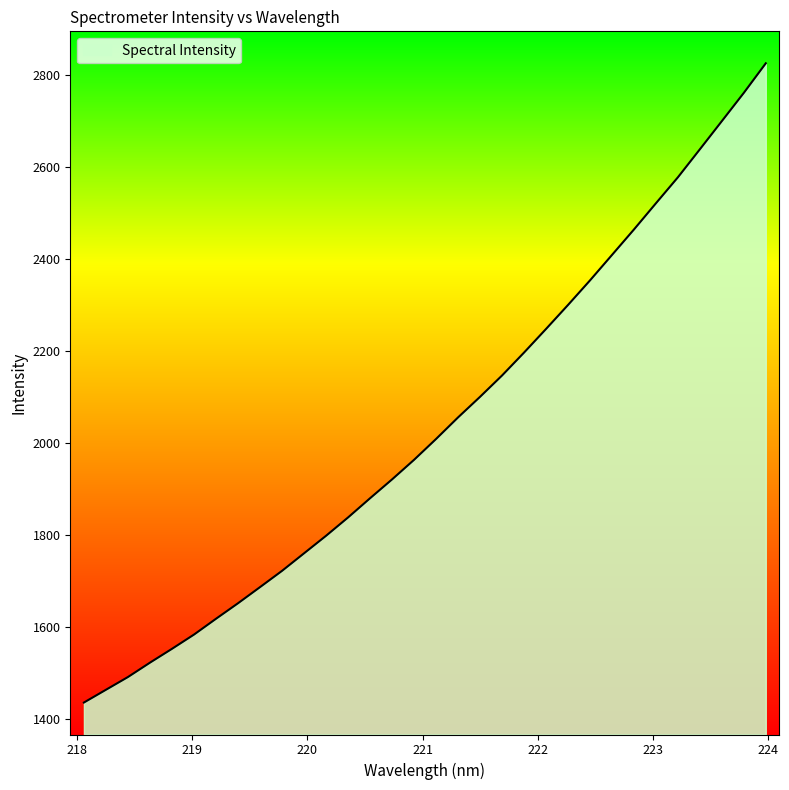

Count the number of data series in this chart.

1